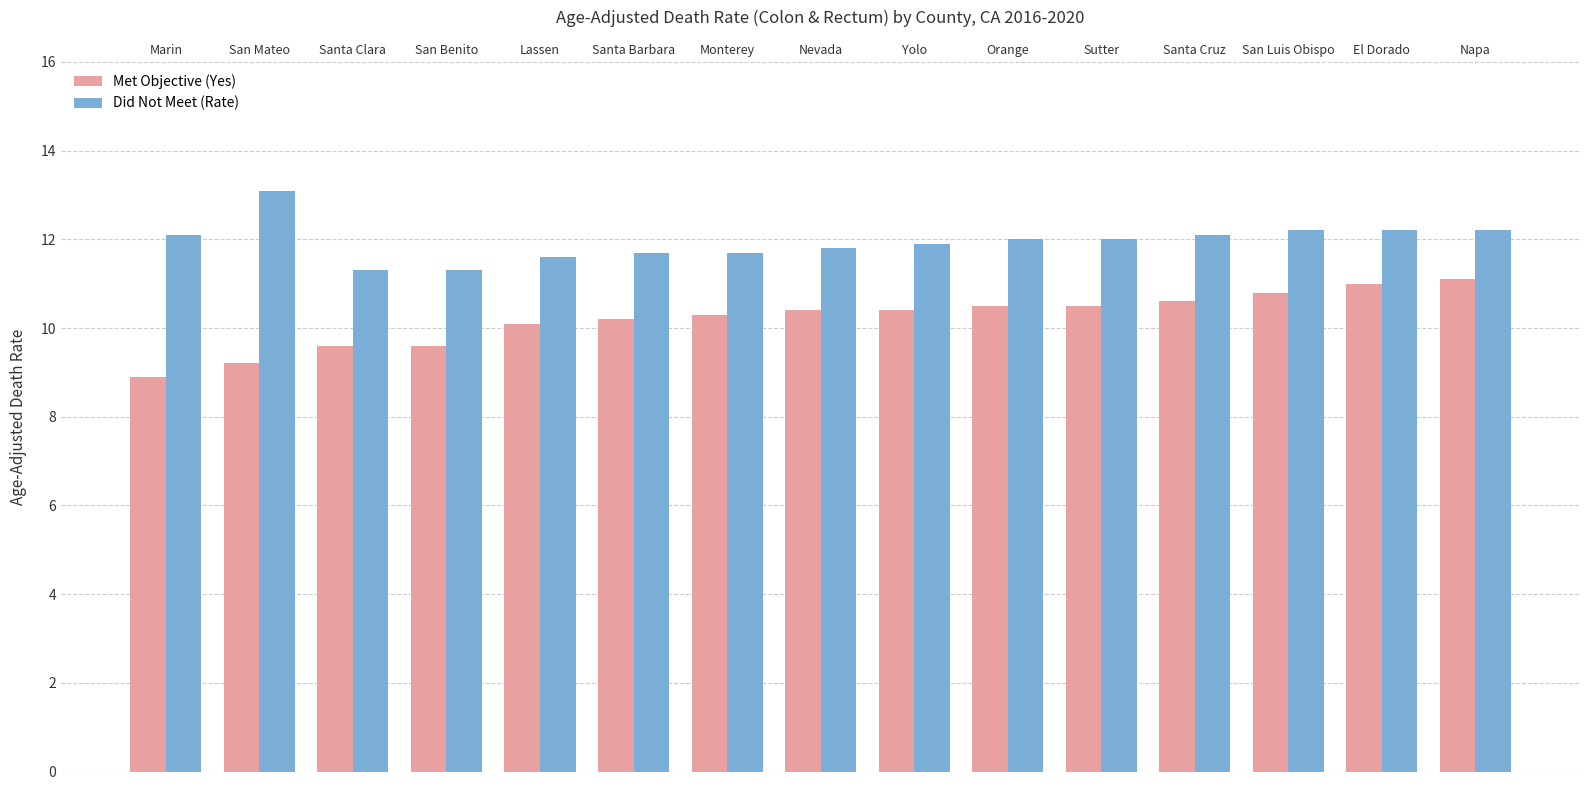

What is the minimum value shown in the chart?

8.9